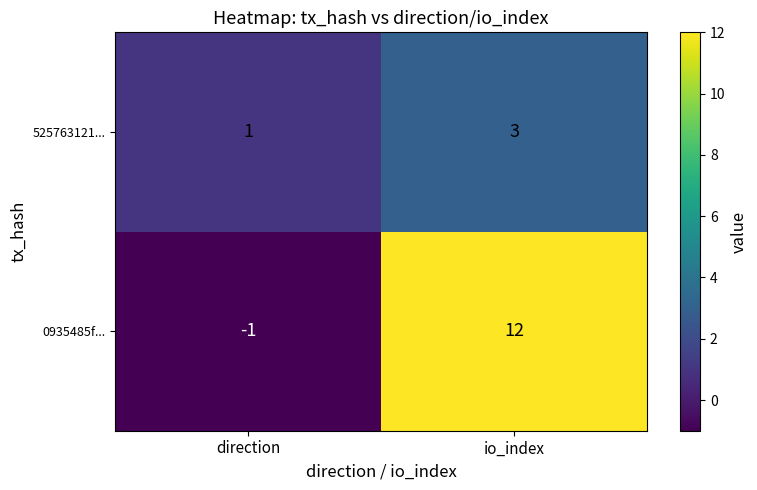

Which label corresponds to the smallest value in the chart?

direction